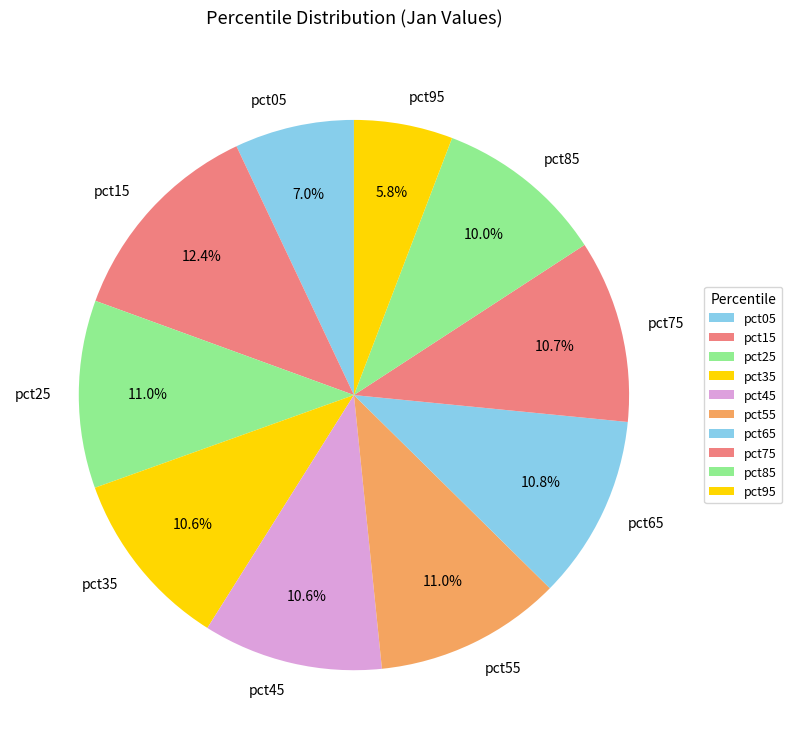

To the nearest percent, what is the difference between the largest and smallest slice percentages?

7%